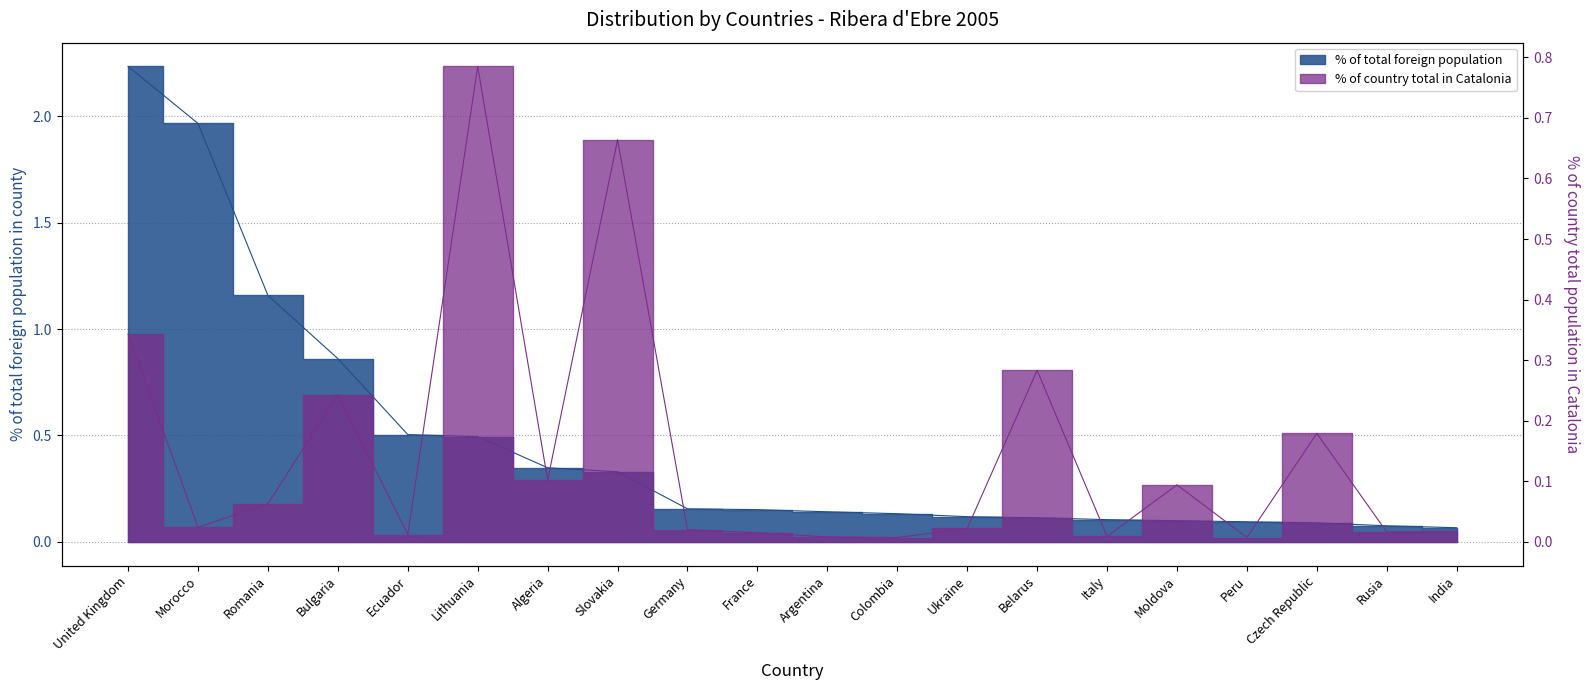

Between which two adjacent categories do % of total foreign population and % of country total in Catalonia first intersect?

Ecuador and Lithuania